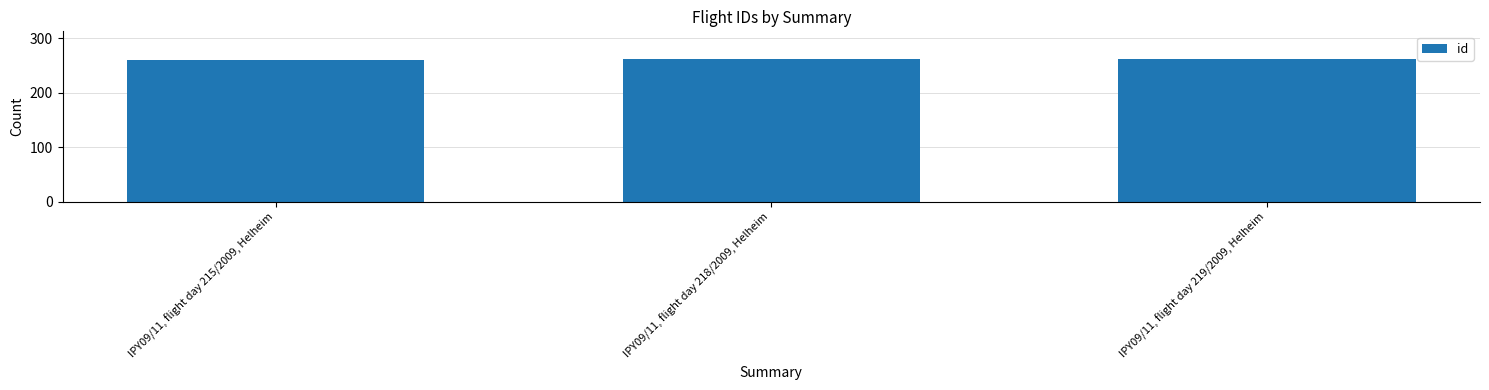

List the labels in order of value, largest first.

IPY09/11, flight day 219/2009, Helheim, IPY09/11, flight day 218/2009, Helheim, IPY09/11, flight day 215/2009, Helheim